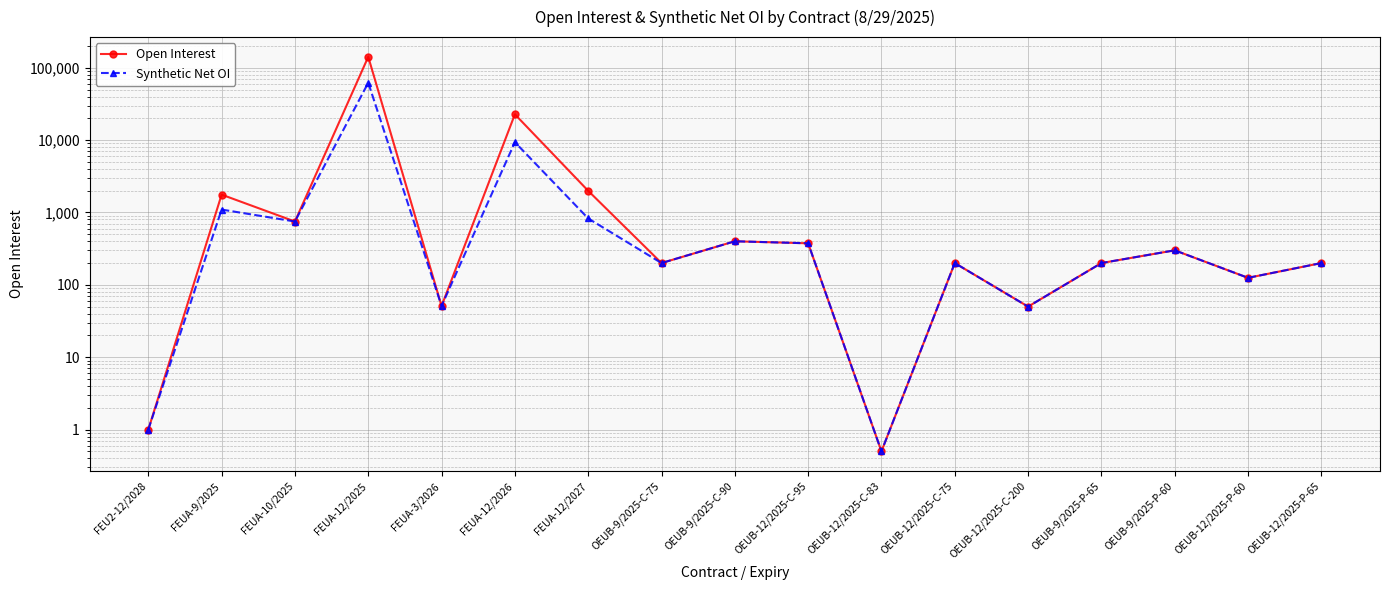

How many distinct data groups are displayed?

2